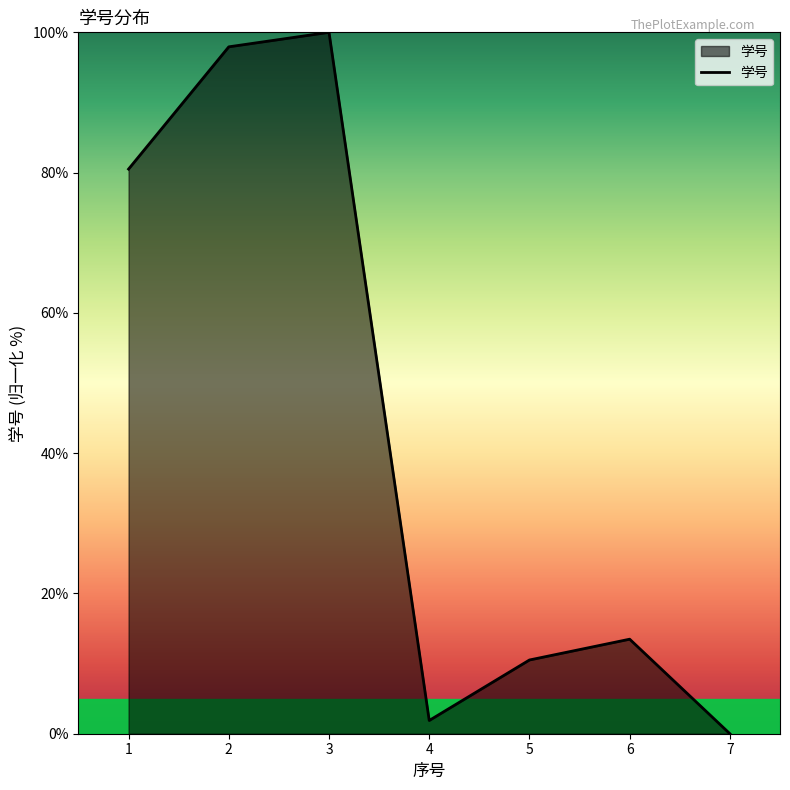

Count the number of values greater than 13.

4